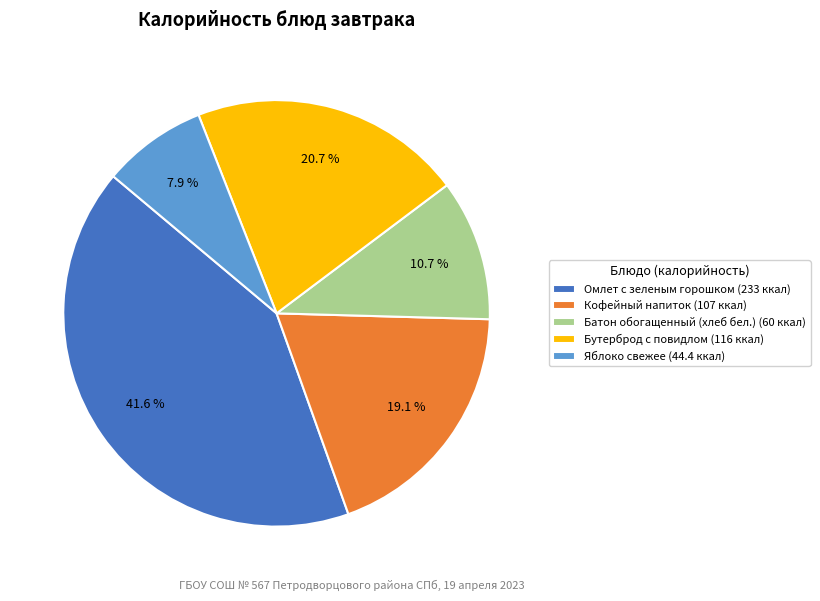

Do Яблоко свежее and Батон обогащенный (хлеб бел.) together represent more than half of the pie?

No